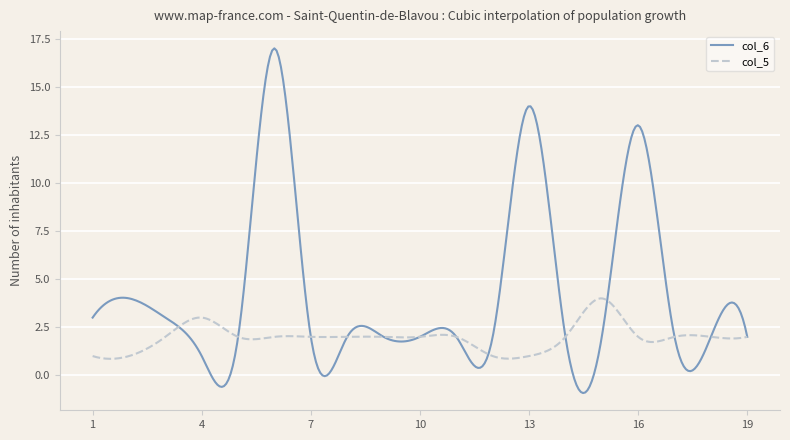

What is the lowest value of the col_5 series?

0.9